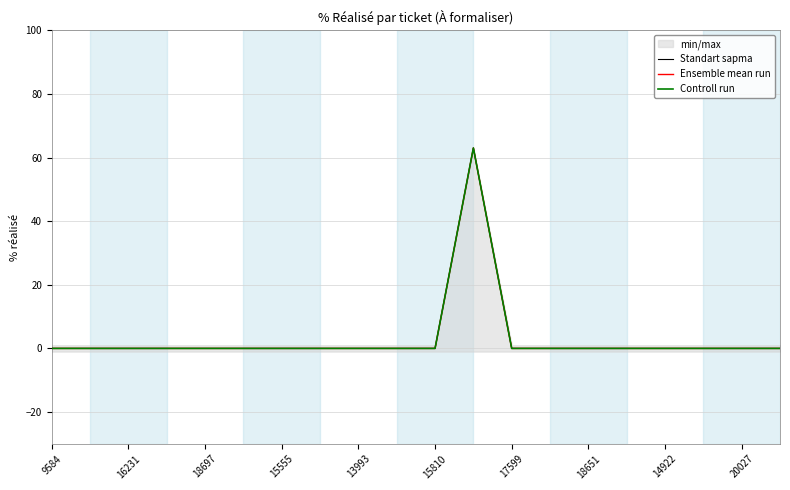

How many interior local peaks does the Standart sapma series have?

1